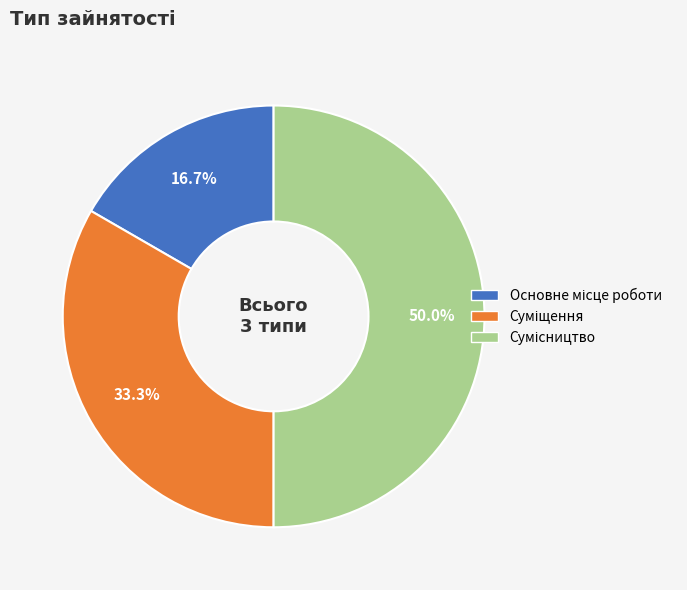

What is the smallest slice in the pie chart?

Основне місце роботи